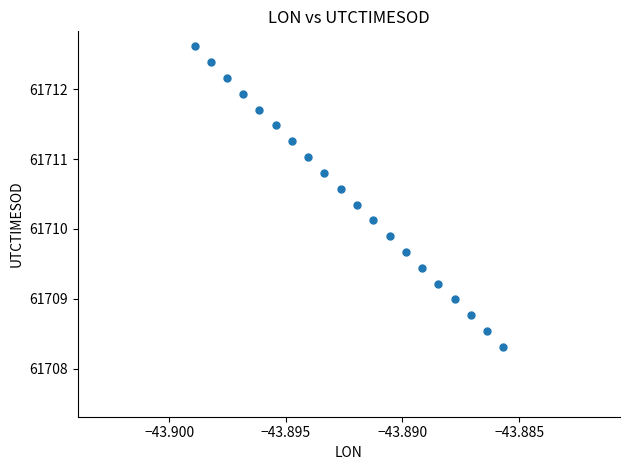

What is the range of Y values (max minus min)?

4.3